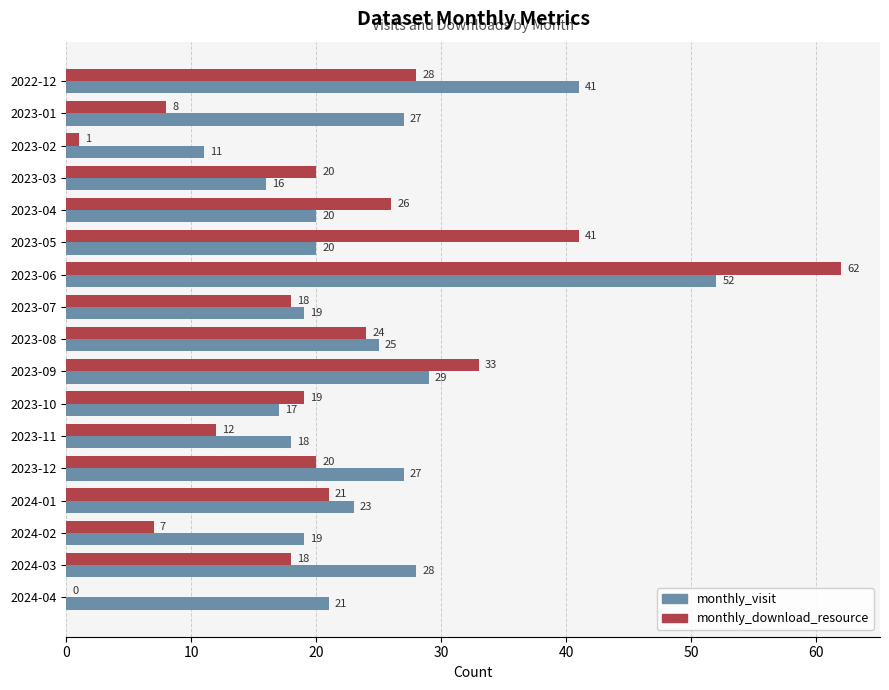

Between 2023-12 and 2024-01, which series saw the biggest shift?

monthly_visit